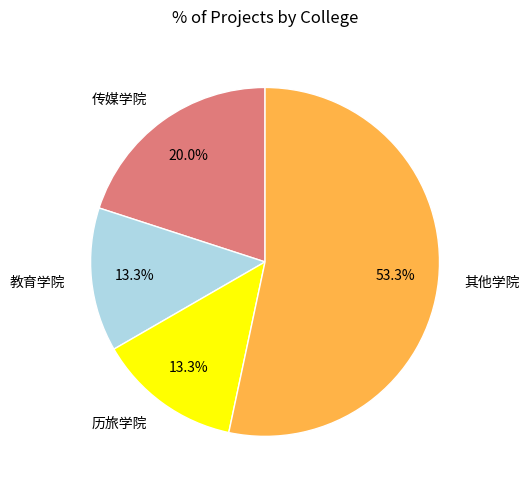

Is there any slice that represents more than half of the pie?

Yes